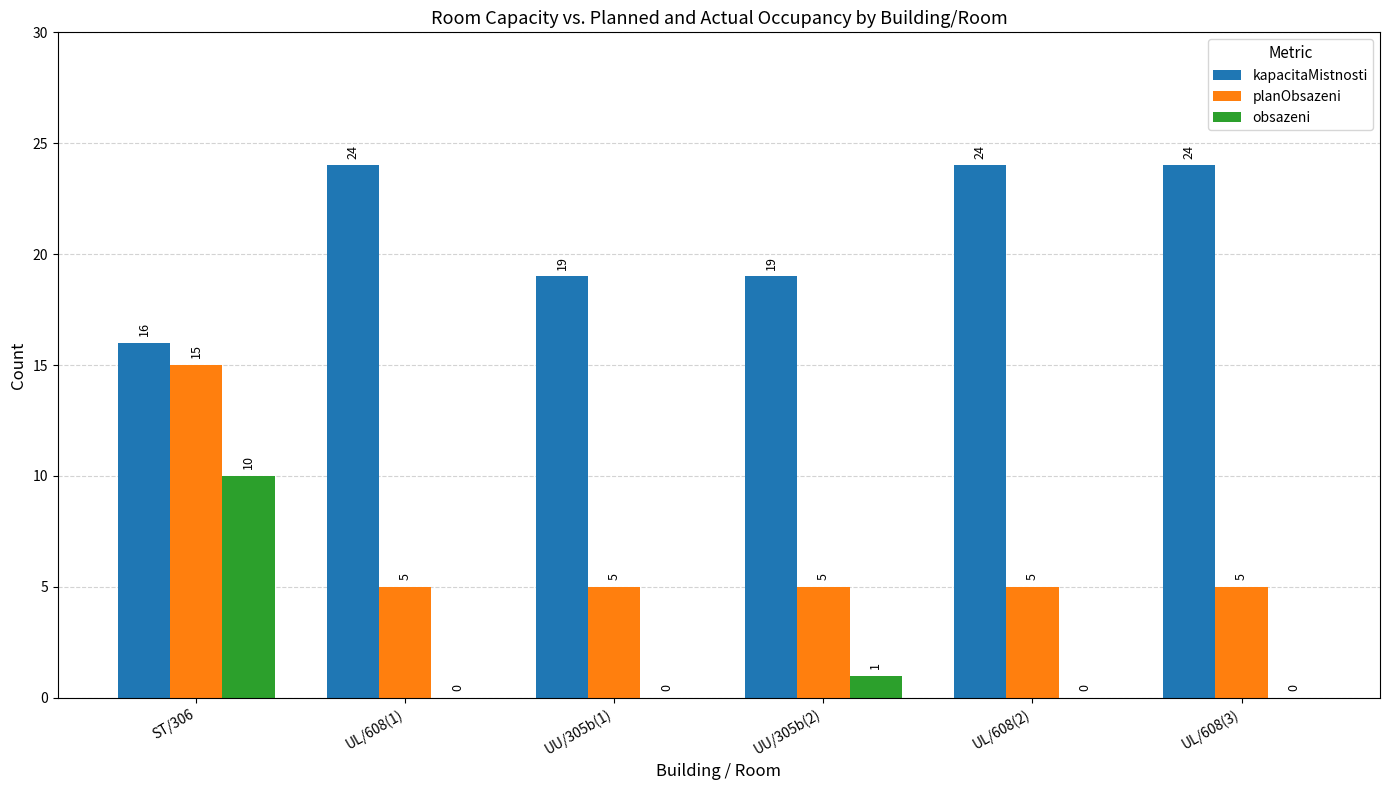

Where is obsazeni nearest to the value 5?

UU/305b(2)